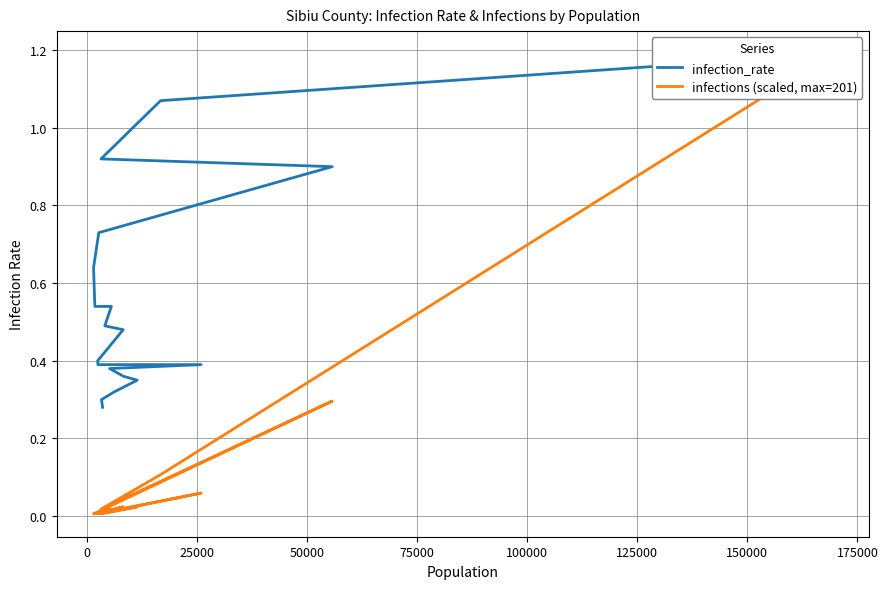

Is the value of infections (scaled, max=201) at 18 greater than the value of infection_rate at 75000?

No